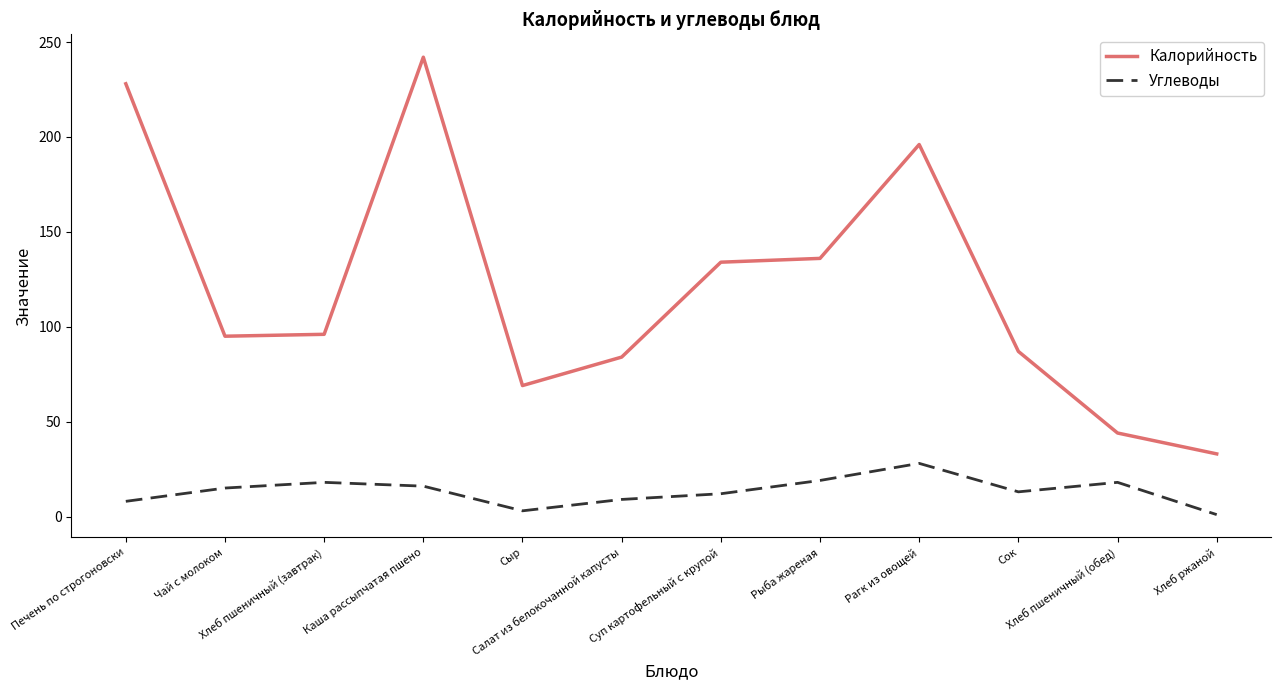

True or false: Углеводы and Калорийность intersect in this chart.

False